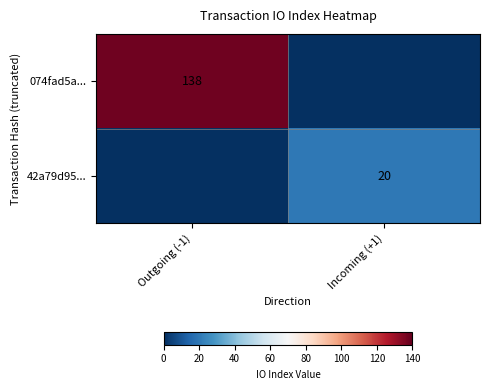

The value of 42a79d95... at Incoming (+1) is 14. True or false?

False